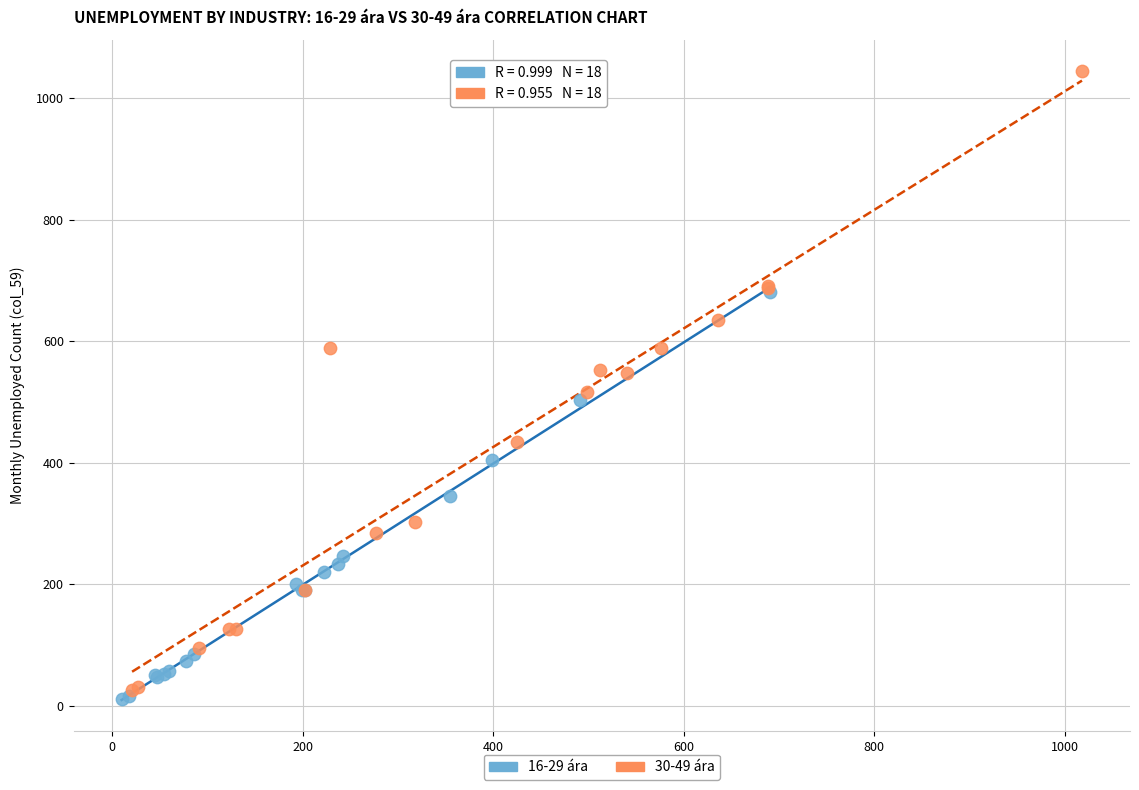

Which series has the widest spread of Y values?

30-49 ára